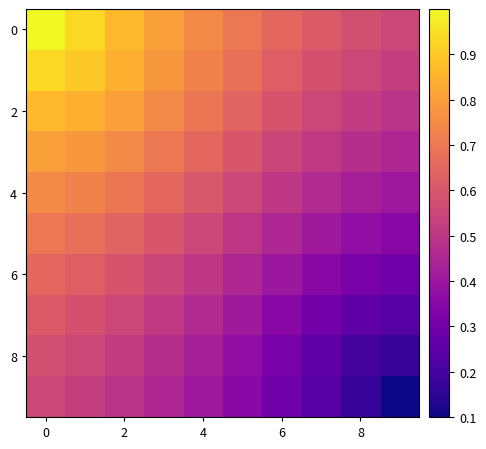

How many categories are shown in the chart?

10